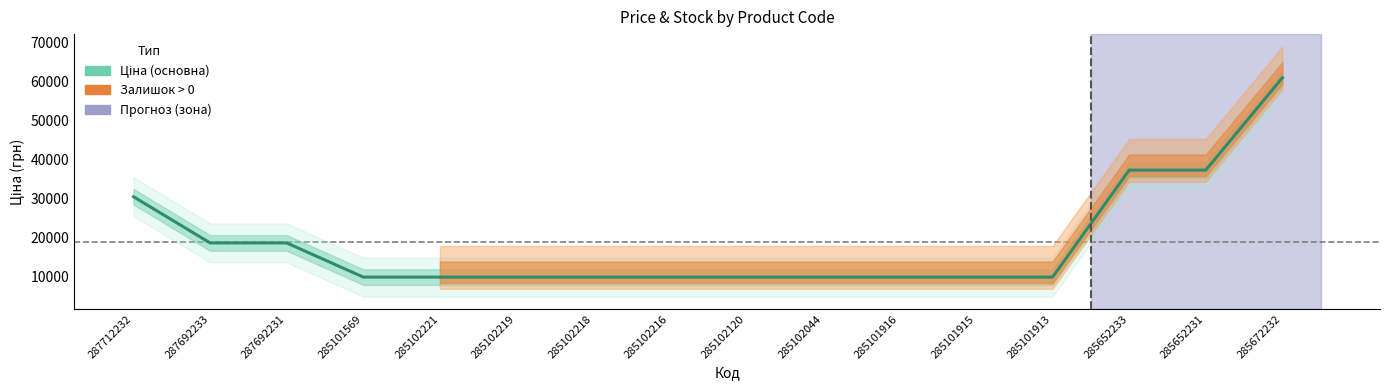

What is the change in value from 287712232 to 285102120?

-20603.9